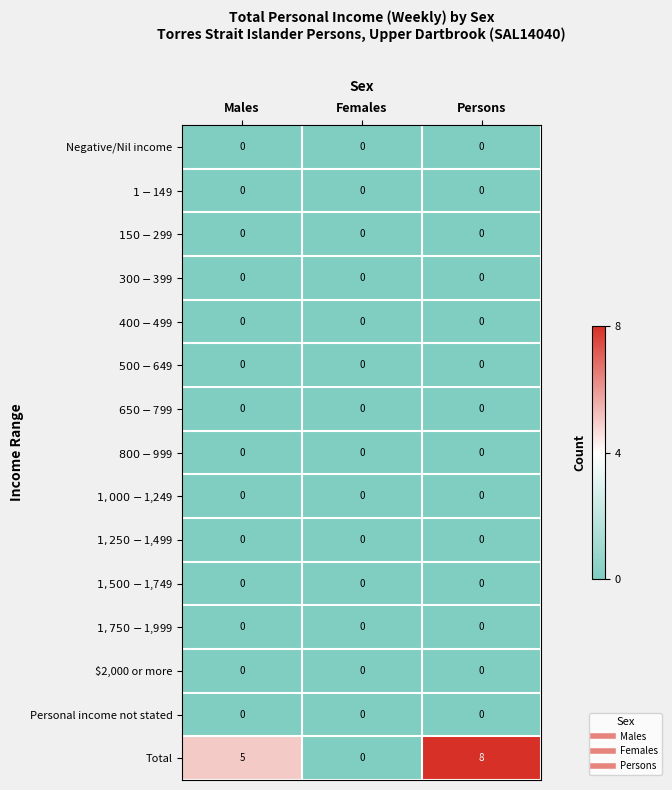

How many series are shown in this chart?

15